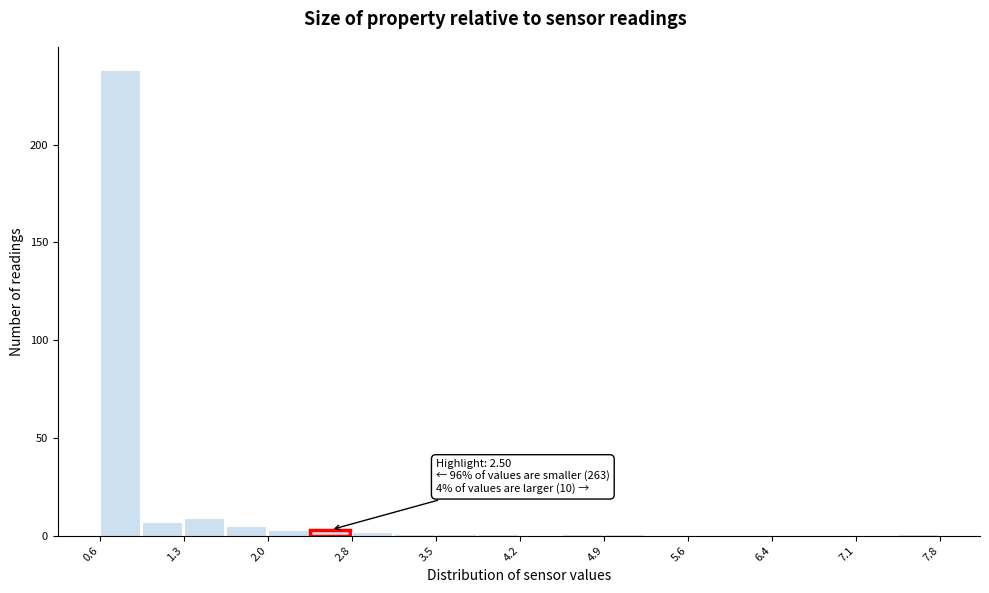

Around what value on the x-axis is the tallest bar? Give the approximate position of its centre, as read against the axis.

0.8